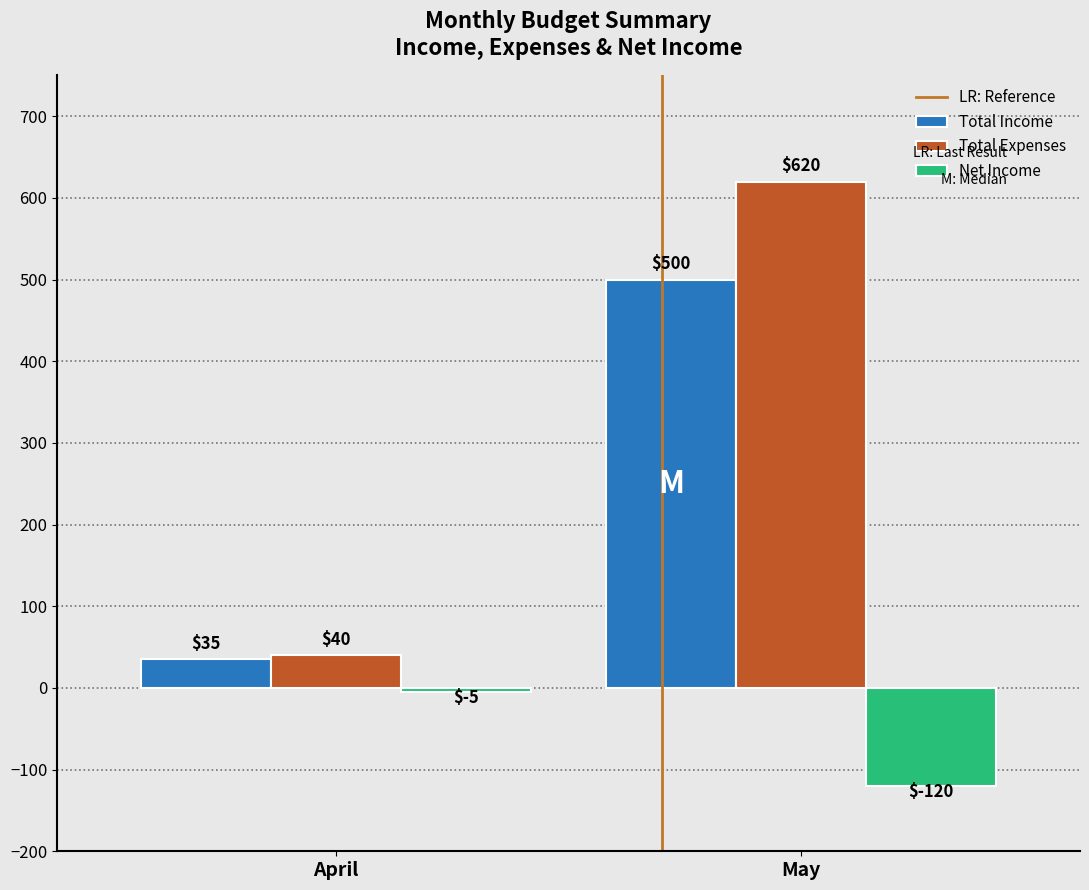

Rank the series by their average value, from highest to lowest.

Total Expenses, Total Income, Net Income